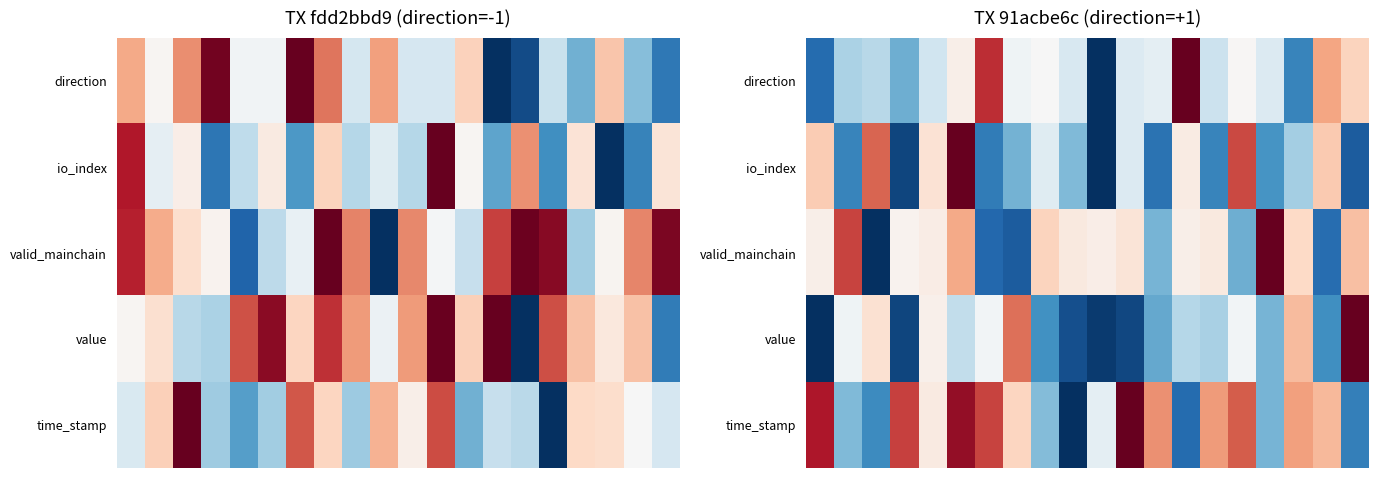

How many values in the valid_mainchain series are below 0?

6